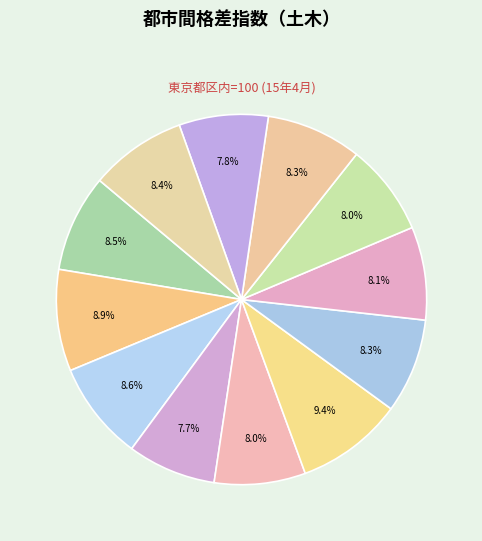

Count the number of slices in the pie.

12